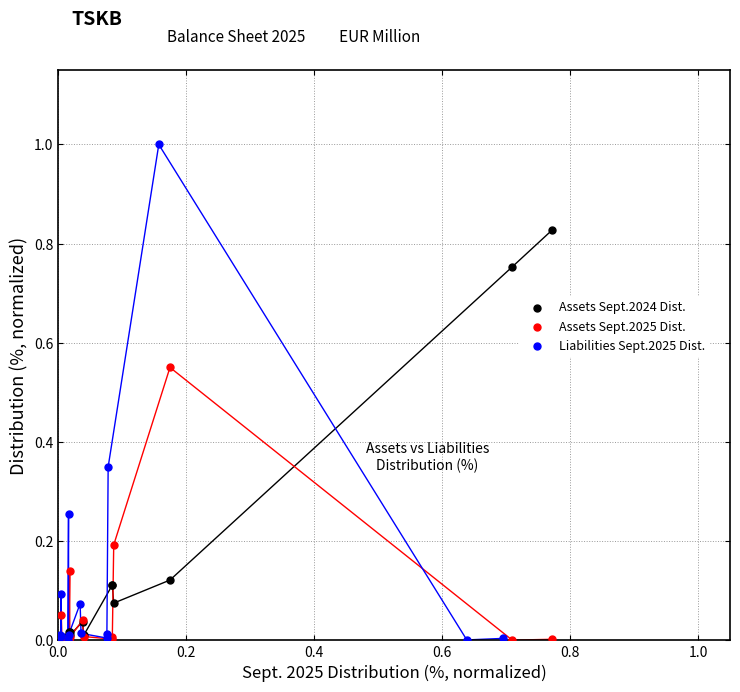

Which series contains the highest Y value?

Liabilities Sept.2025 Dist.